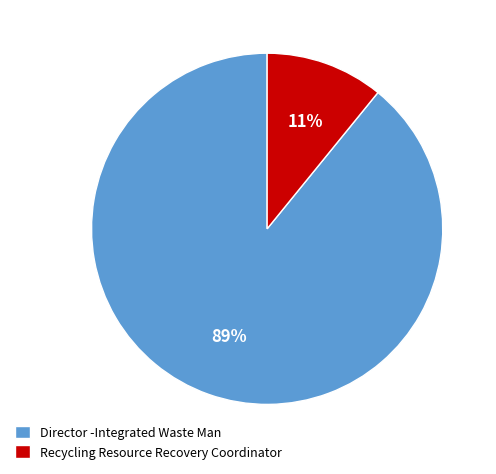

Which slice is the largest?

Director -Integrated Waste Man